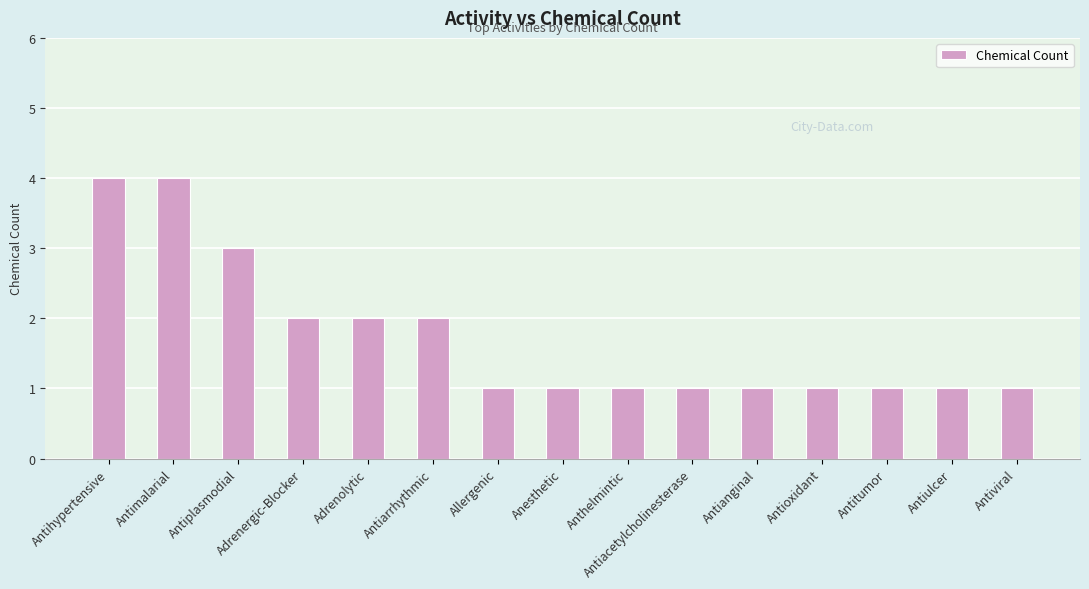

What is the maximum value shown in the chart?

4